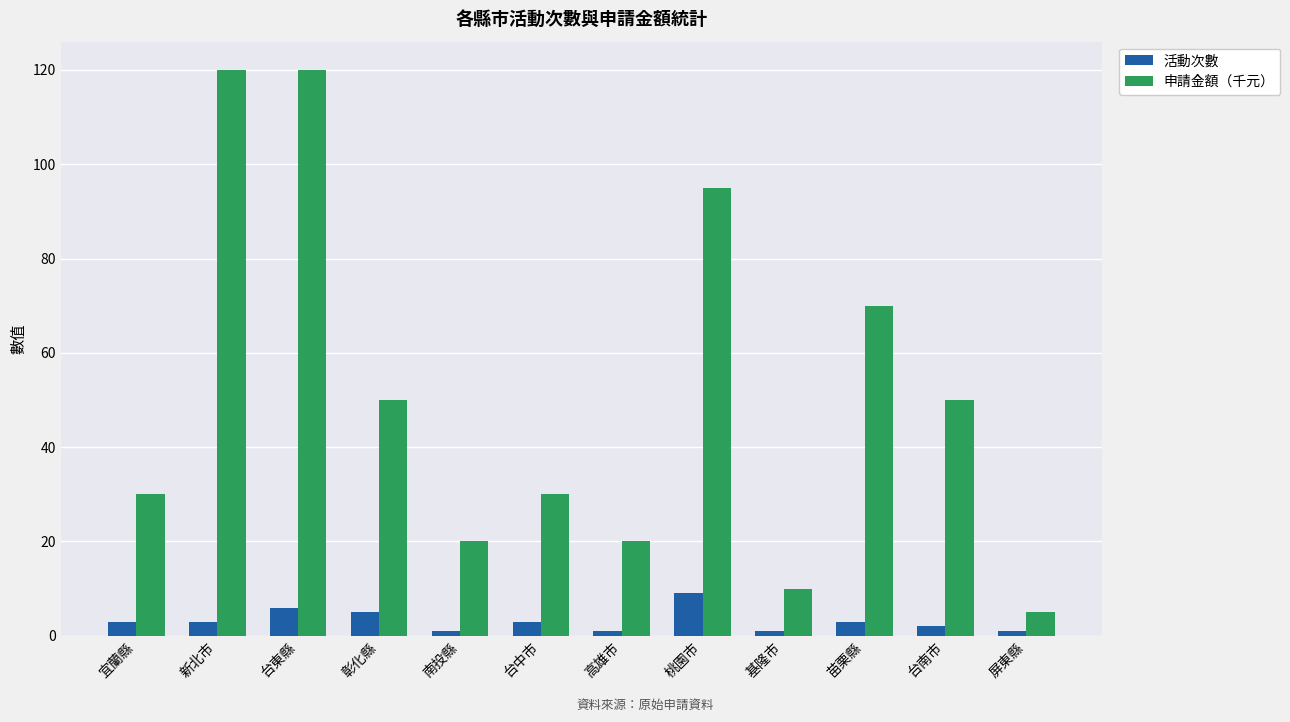

Between 苗栗縣 and 台南市, which series saw the biggest shift?

申請金額（千元）